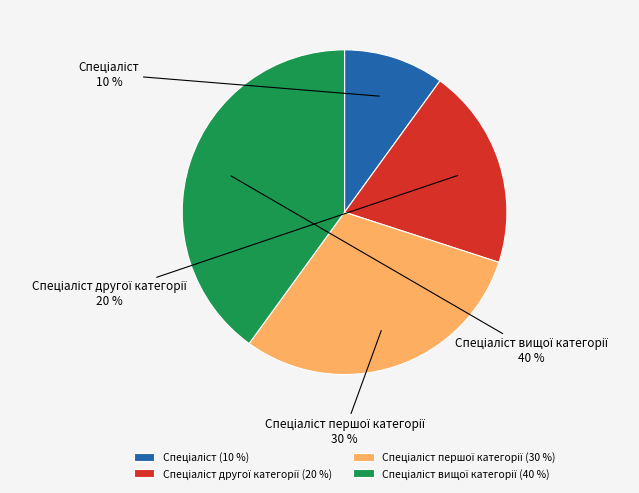

How many segments does this pie chart have?

4